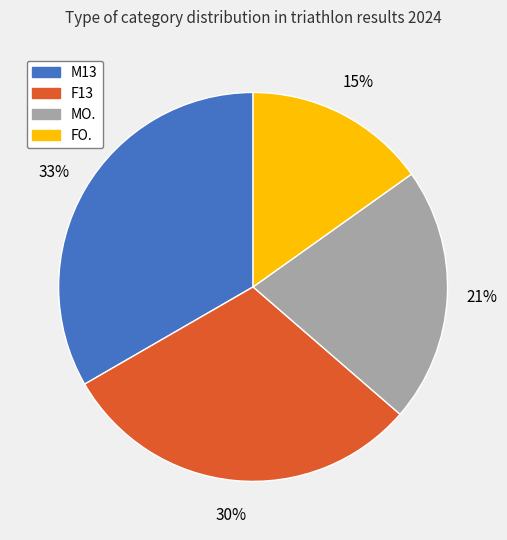

How many slices are in this pie chart?

4